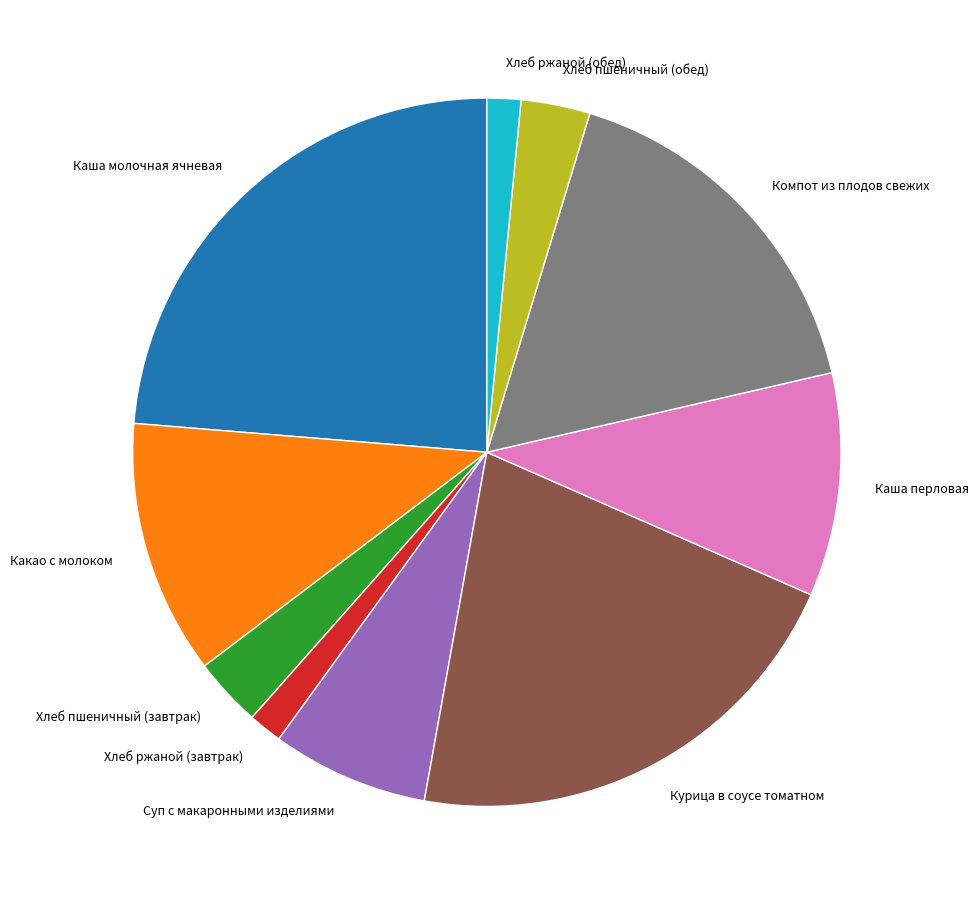

How many slices are in this pie chart?

10